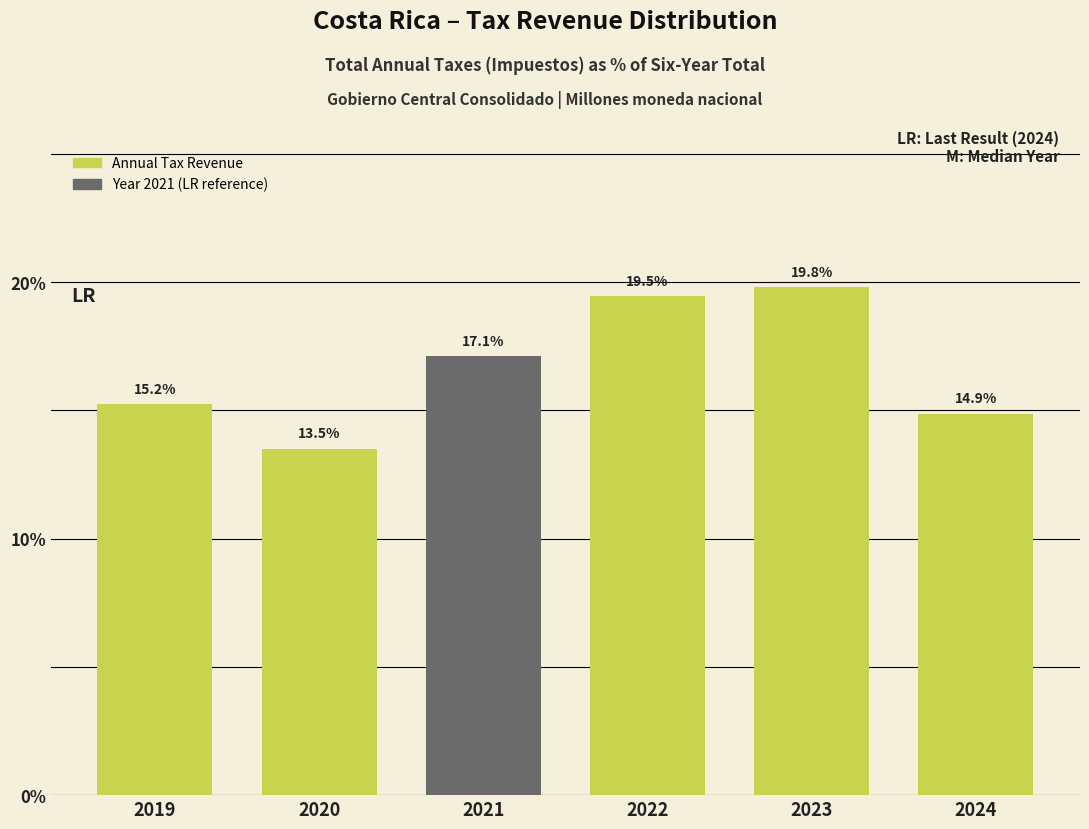

Reading left to right, what are all the values shown in this chart?

2019=15.2	2020=13.5	2021=17.1	2022=19.5	2023=19.8	2024=14.9